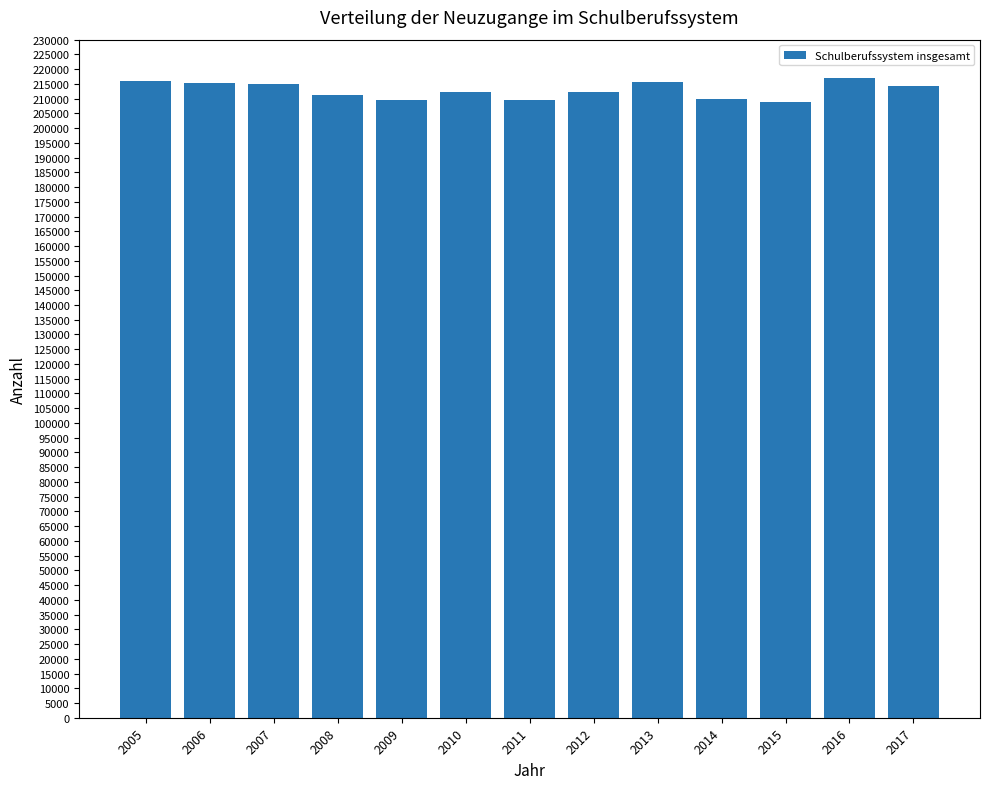

What value does the data have at 2016, to the nearest 100?

217100